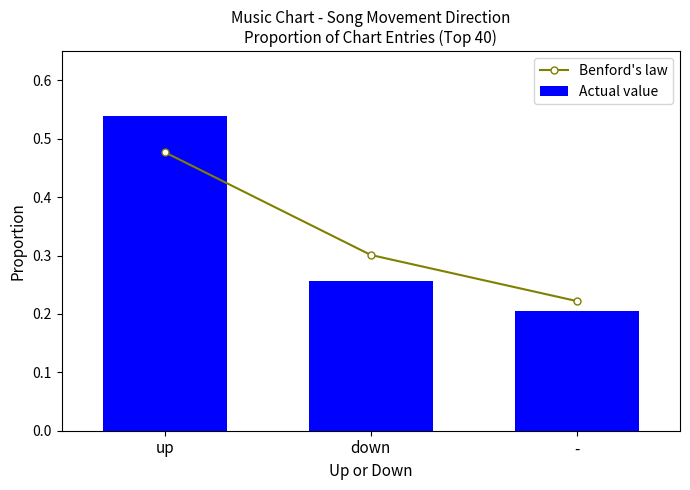

At which label is Benford's law closest to 0?

-